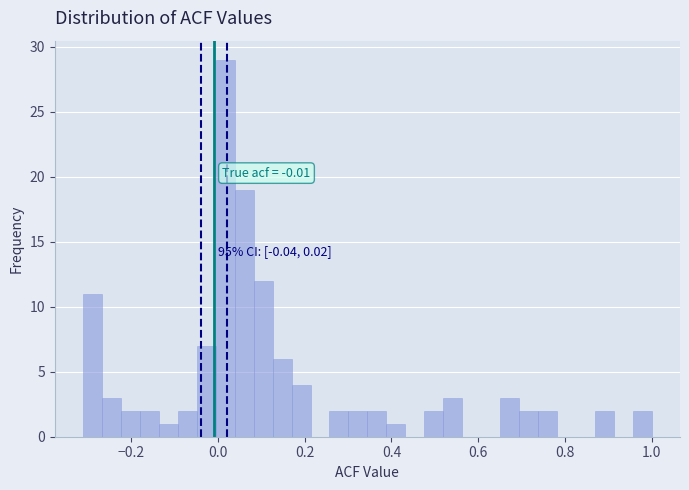

Read against the x-axis, roughly where is the centre of the tallest bar?

0.02